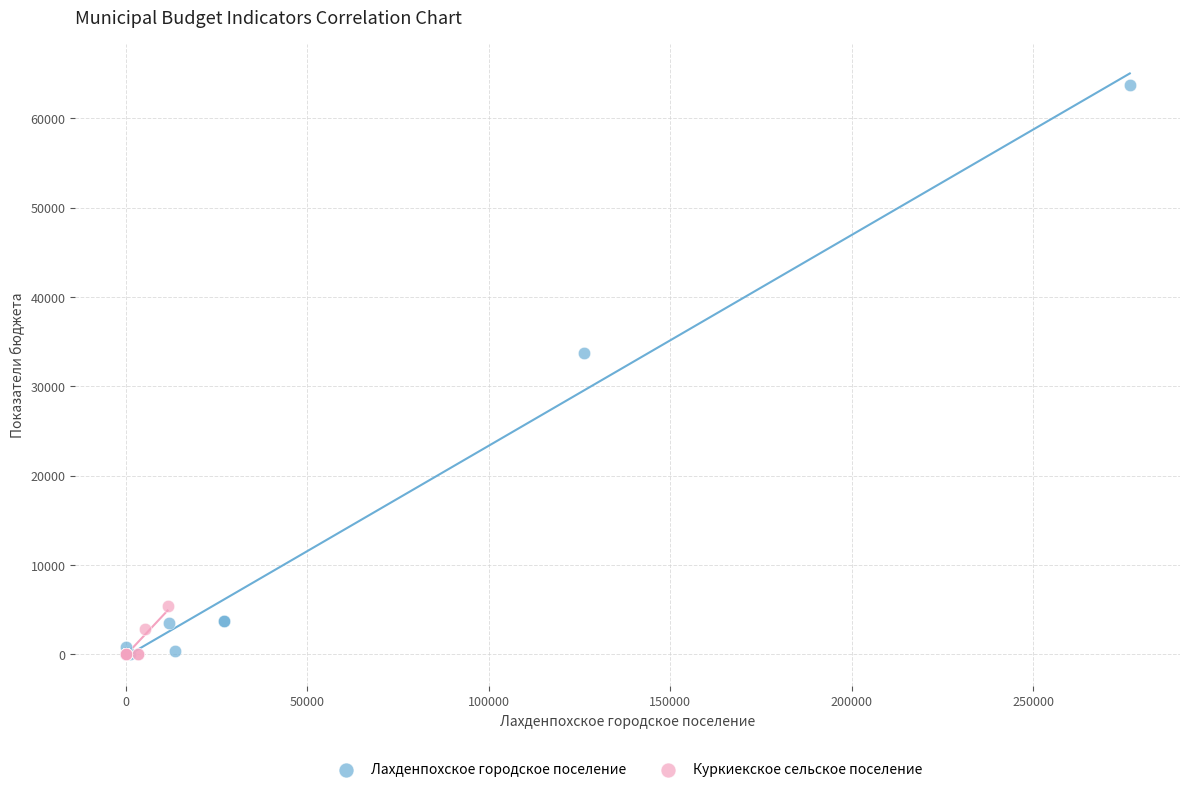

Which series contains the highest Y value?

Лахденпохское городское поселение